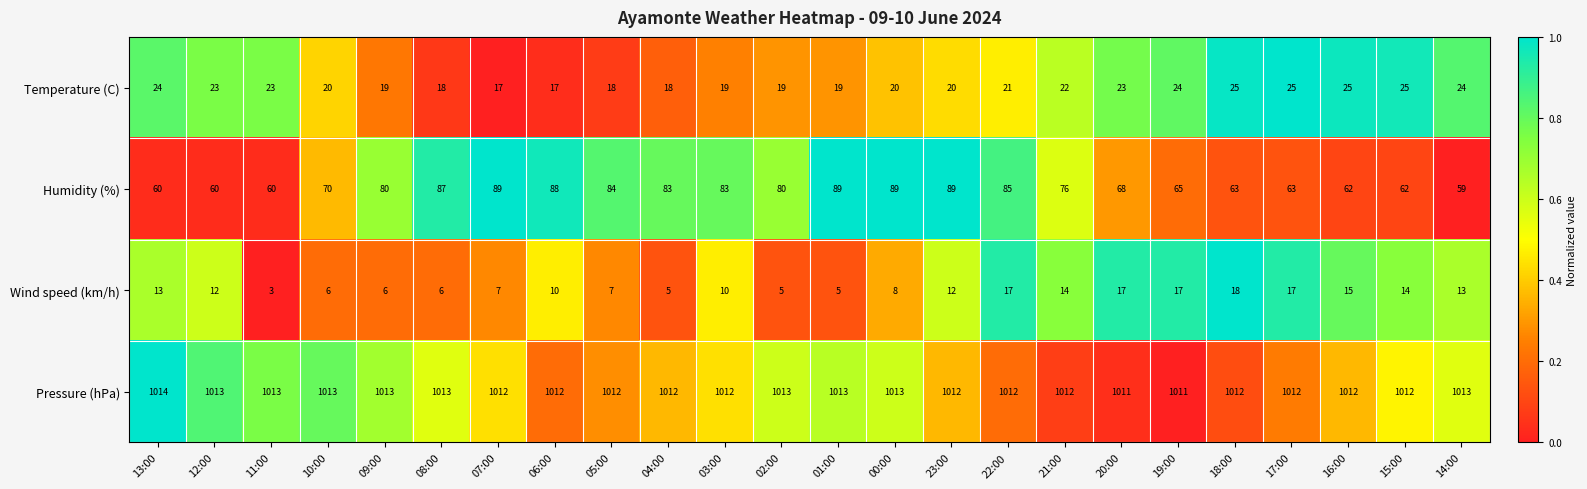

At 19:00, list the series in order from smallest to largest.

Wind speed (km/h), Temperature (C), Humidity (%), Pressure (hPa)